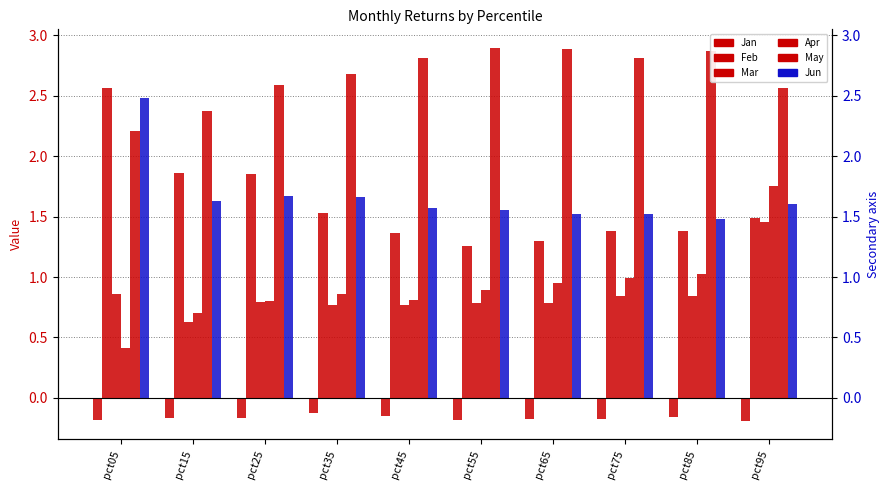

Which series changed the most between pct15 and pct75?

Feb